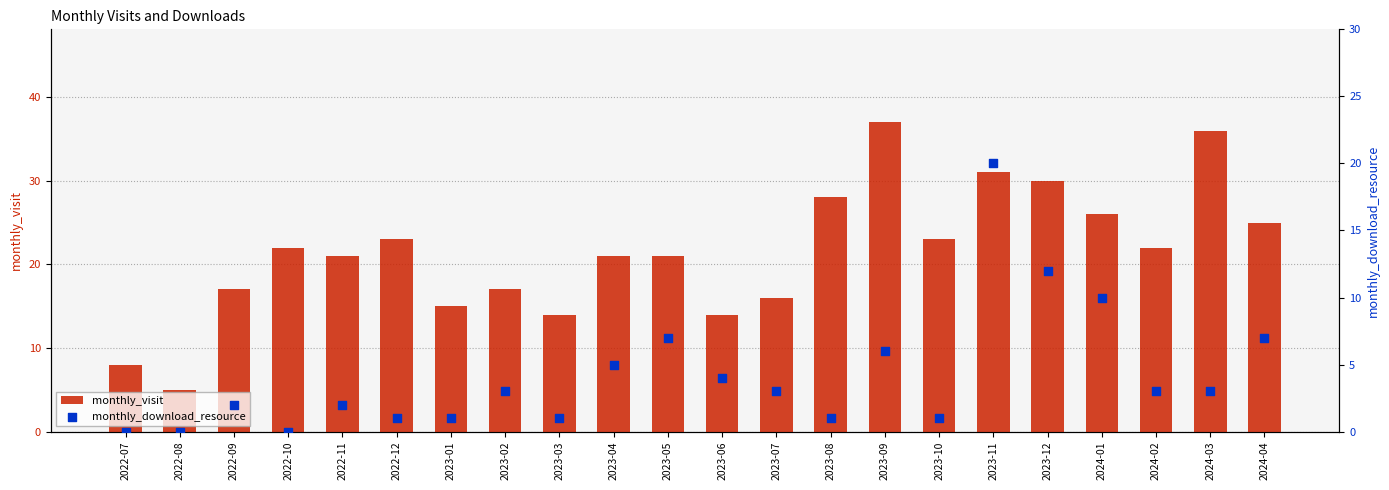

Which series reaches the maximum Y coordinate?

monthly_visit